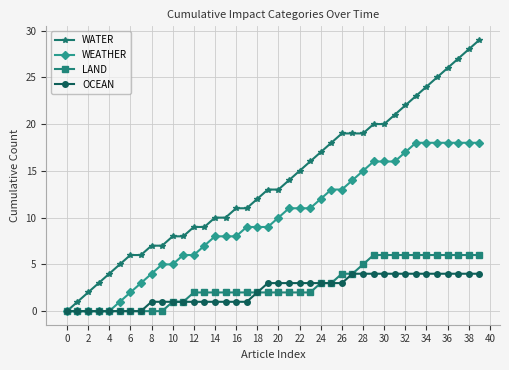

Which series has the largest total across all categories?

WATER